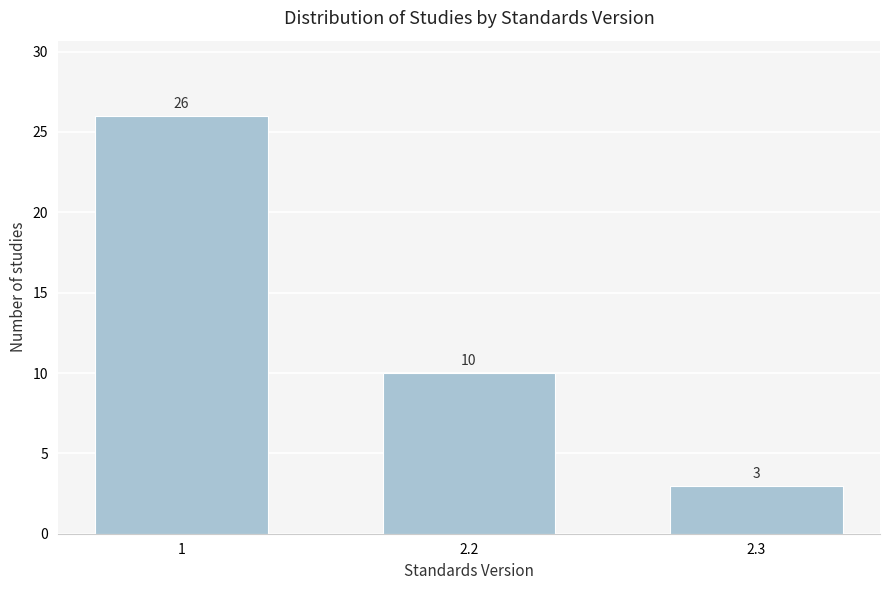

Reading left to right, what are all the values shown in this chart?

26	10	3